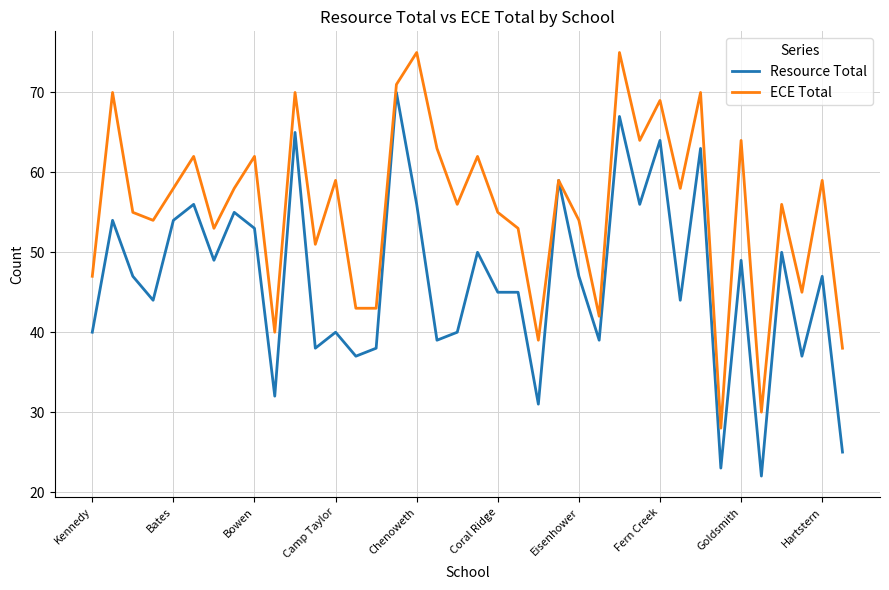

What is the smallest value displayed?

22